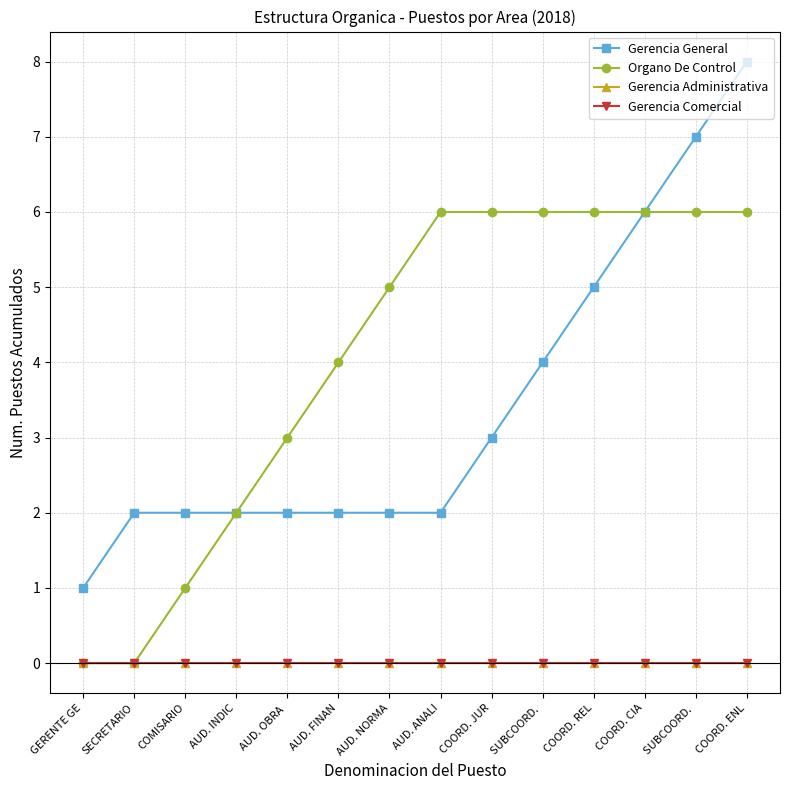

At which category is the sum across all series the highest?

COORD. ENL